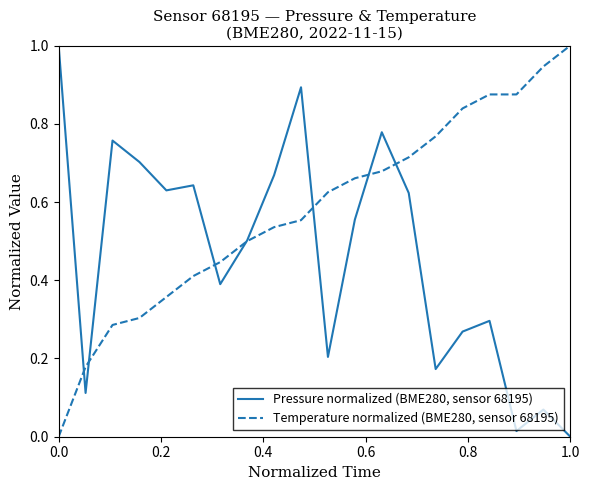

True or false: Temperature normalized (BME280, sensor 68195) has more than 2 interior local peaks.

False